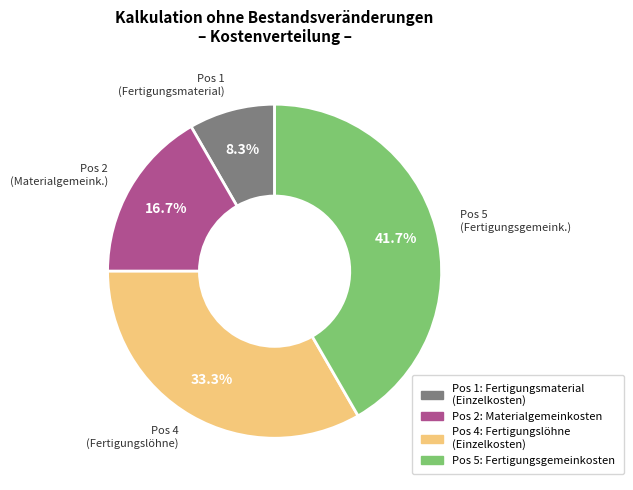

Is there a majority slice in this chart?

No